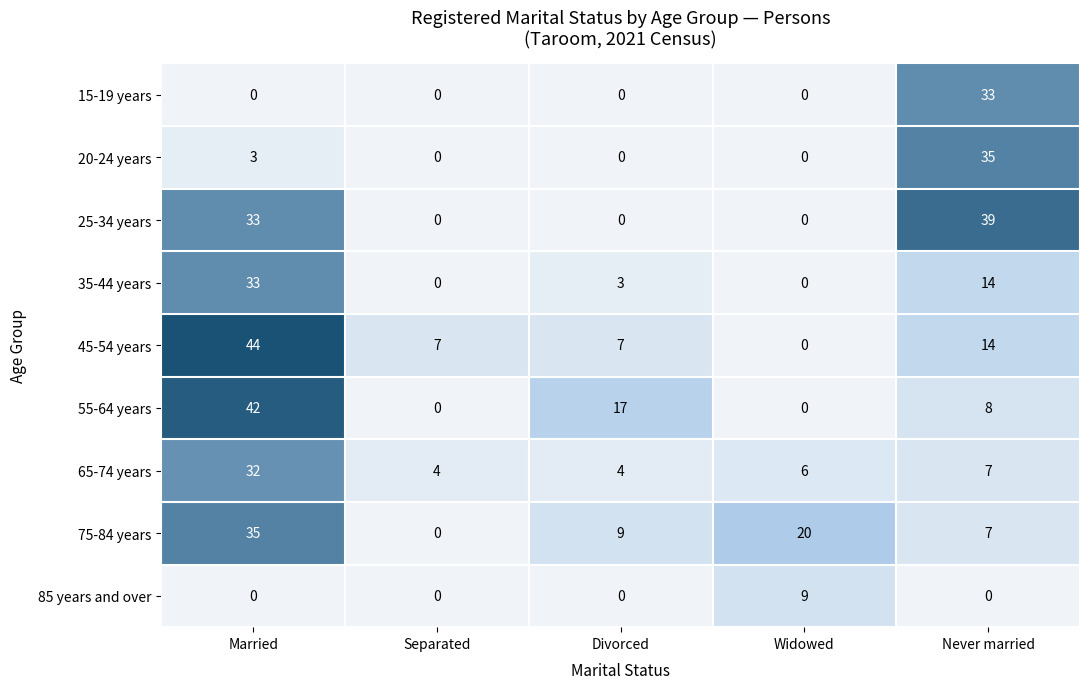

What is the total value across all series at Divorced?

40